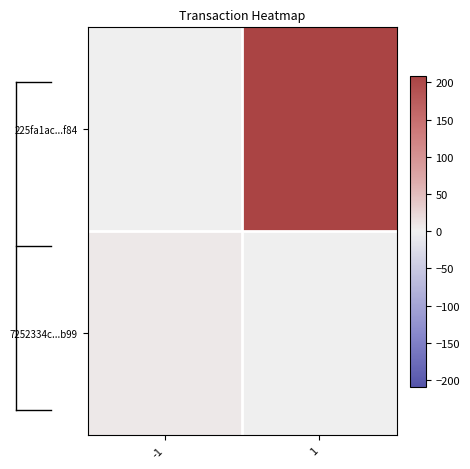

What is the greatest value displayed?

209